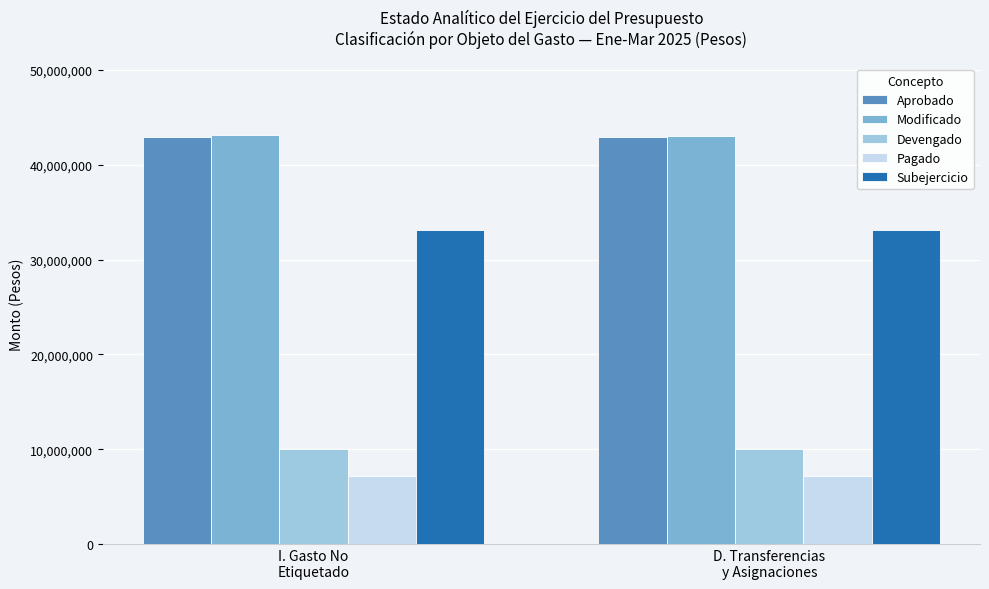

What is the greatest value displayed?

43088612